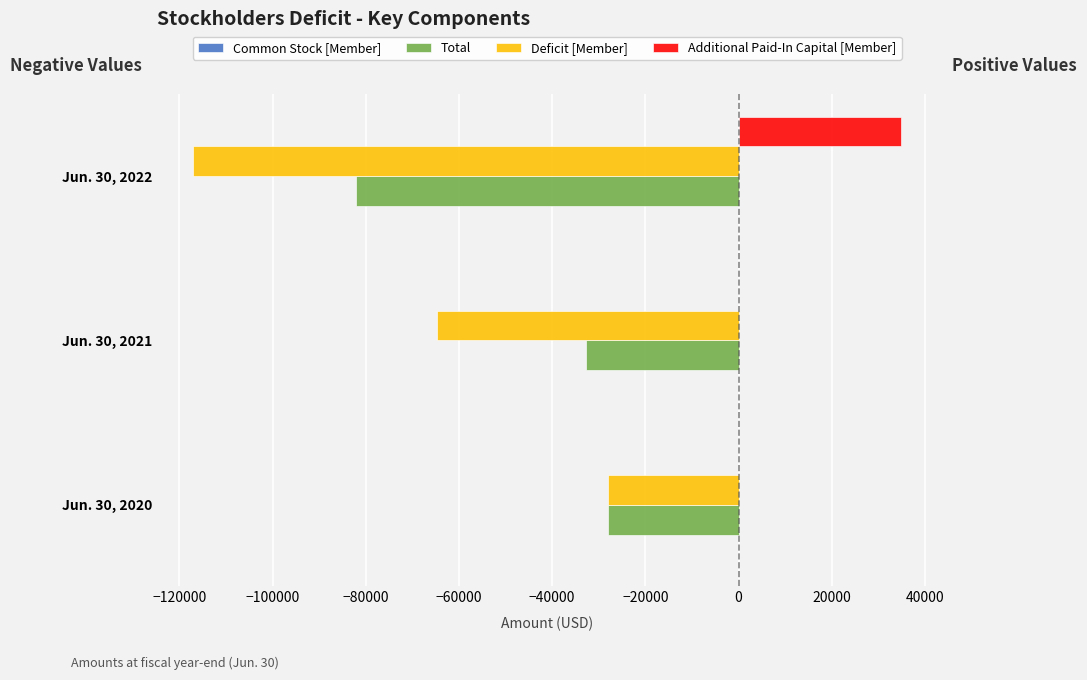

The value of Deficit [Member] at Jun. 30, 2022 is -117142. True or false?

True